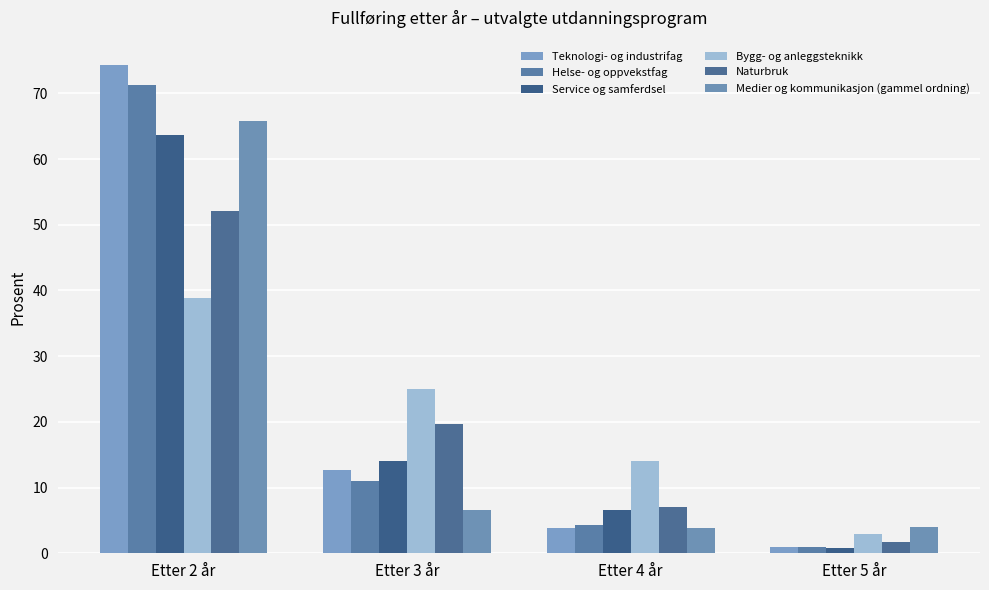

Reading left to right, transcribe all the data shown in this chart.

Teknologi- og industrifag: Etter 2 år=74.3	Etter 3 år=12.7	Etter 4 år=3.9	Etter 5 år=0.9
Helse- og oppvekstfag: Etter 2 år=71.2	Etter 3 år=11.0	Etter 4 år=4.3	Etter 5 år=0.9
Service og samferdsel: Etter 2 år=63.6	Etter 3 år=14.0	Etter 4 år=6.6	Etter 5 år=0.8
Bygg- og anleggsteknikk: Etter 2 år=38.8	Etter 3 år=25.0	Etter 4 år=14.1	Etter 5 år=2.9
Naturbruk: Etter 2 år=52.1	Etter 3 år=19.6	Etter 4 år=7.0	Etter 5 år=1.7
Medier og kommunikasjon (gammel ordning): Etter 2 år=65.8	Etter 3 år=6.6	Etter 4 år=3.9	Etter 5 år=4.0